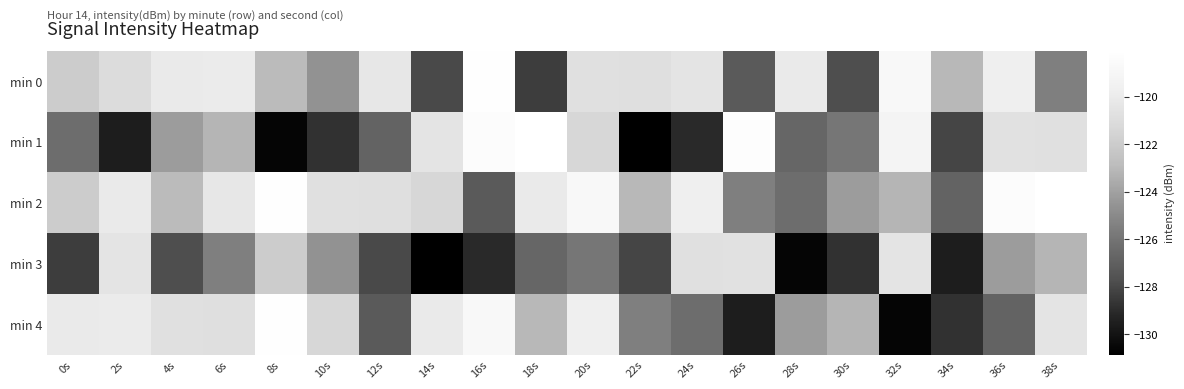

What is the total value across all series at 22s?

-628.3